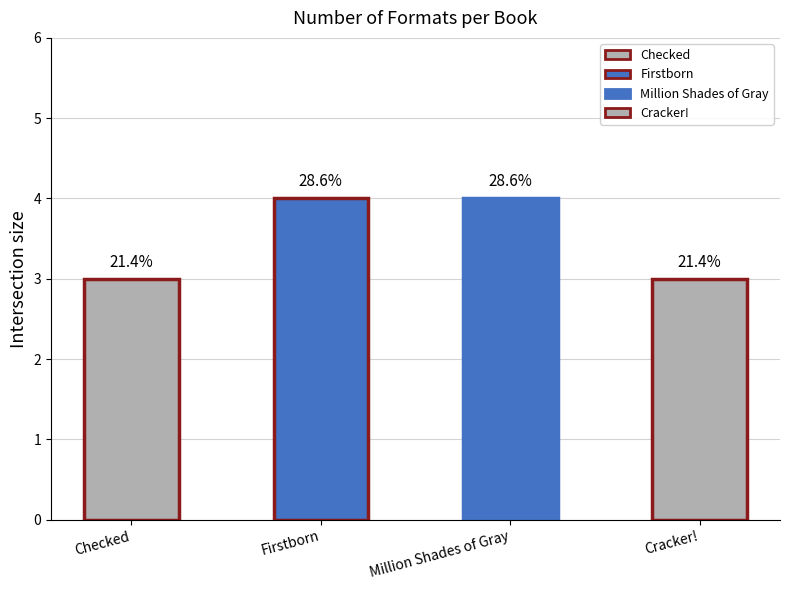

How many bars are there in total?

4